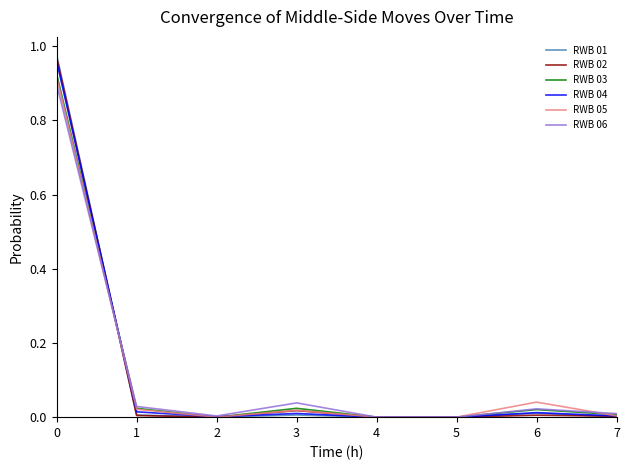

True or false: RWB 05 has a value of 0.0 at 5.

True